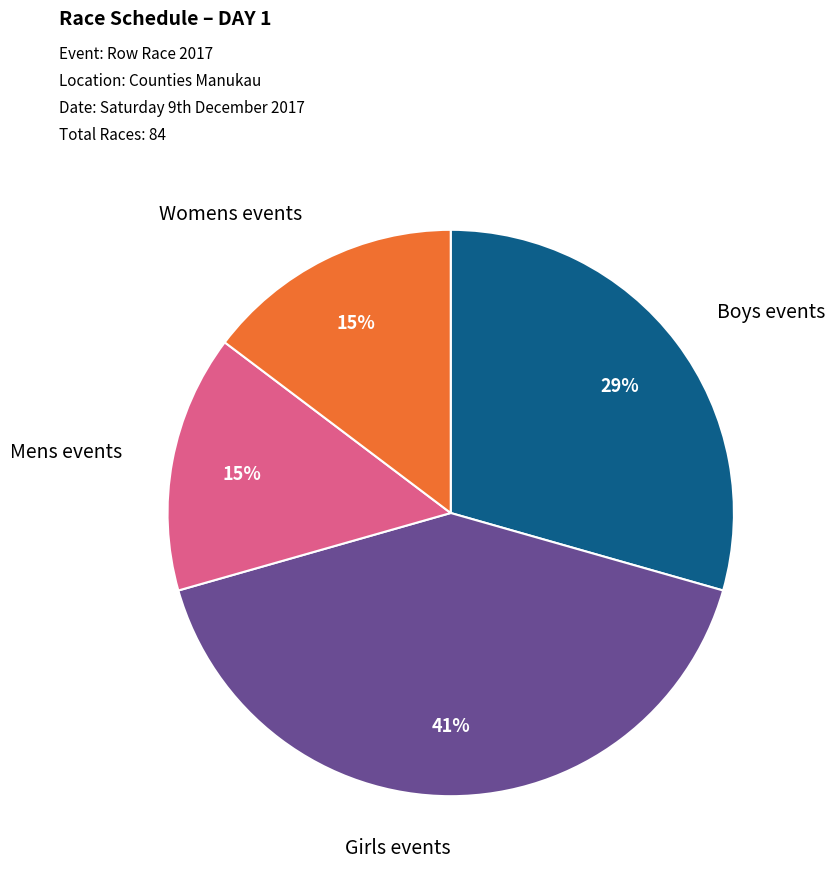

To the nearest percent, what is the average slice percentage?

25%